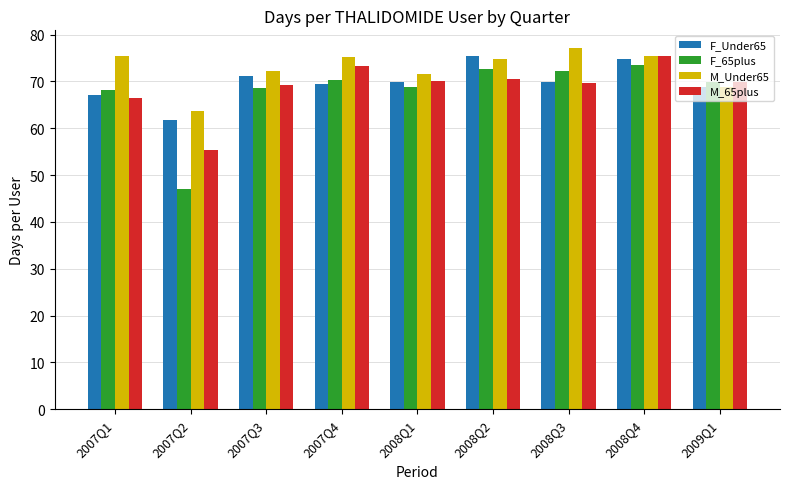

What is the value of the M_Under65 bar at the 3rd from the left?

72.2